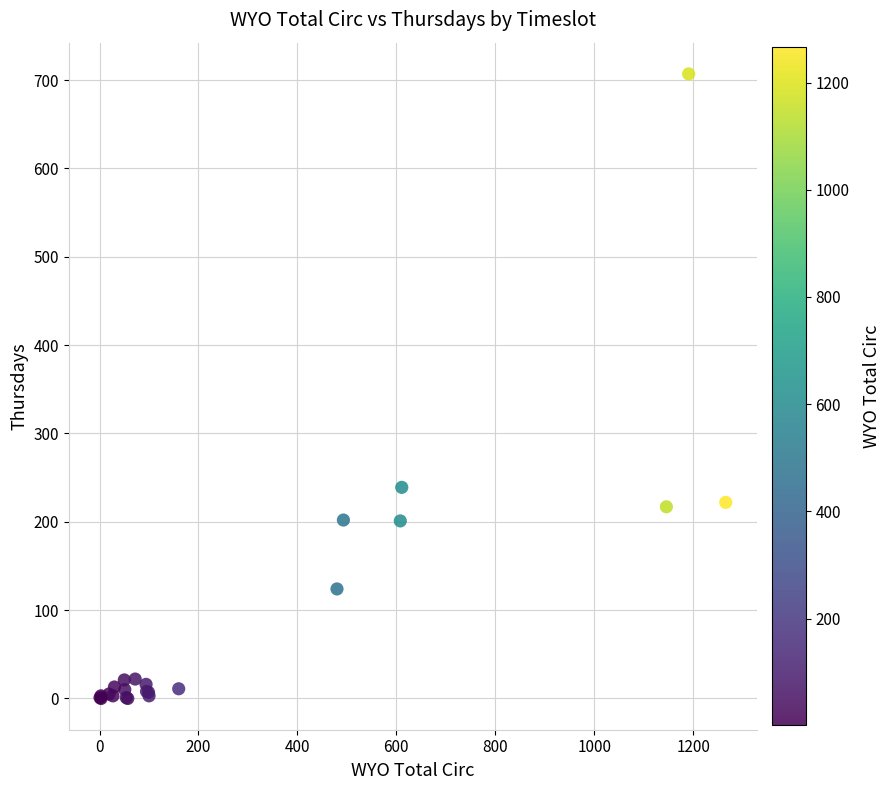

What Y value in the scatter plot is closest to 353?

239